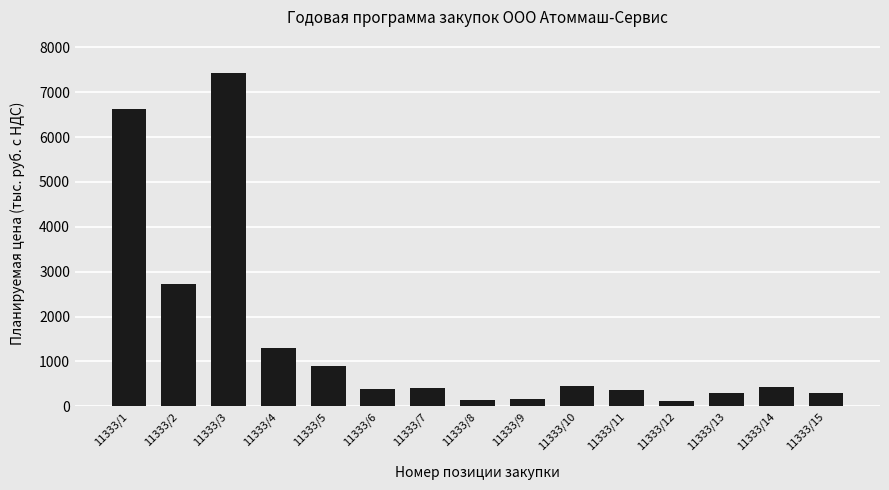

Where does the data first go above 400?

11333/1